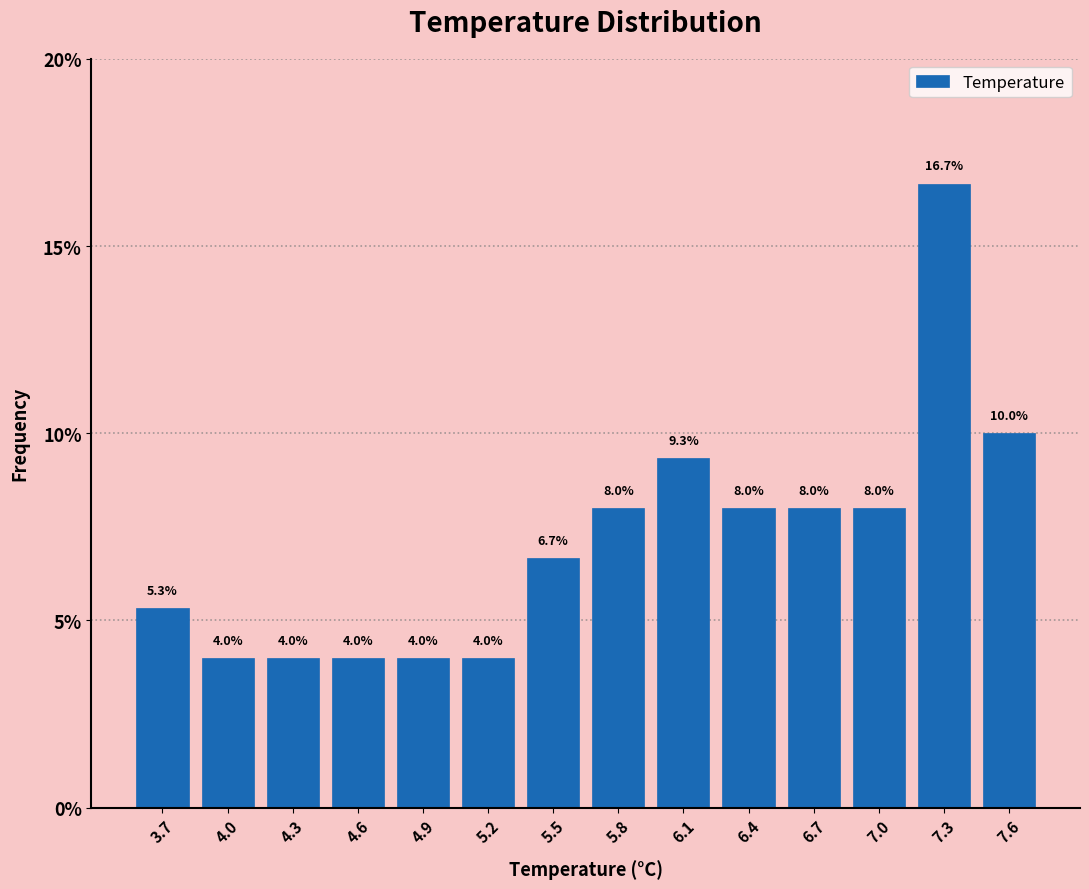

Reading left to right, transcribe this chart: for each bar, give the range it covers on the x-axis and its height. The bar edges are not printed on the chart, so give them approximately, as read against the axis.

3.50 to 3.80: 5.3
3.80 to 4.10: 4.0
4.10 to 4.40: 4.0
4.40 to 4.75: 4.0
4.75 to 5.05: 4.0
5.05 to 5.35: 4.0
5.35 to 5.65: 6.7
5.65 to 5.95: 8.0
5.95 to 6.25: 9.3
6.25 to 6.55: 8.0
6.55 to 6.90: 8.0
6.90 to 7.20: 8.0
7.20 to 7.50: 16.7
7.50 to 7.80: 10.0